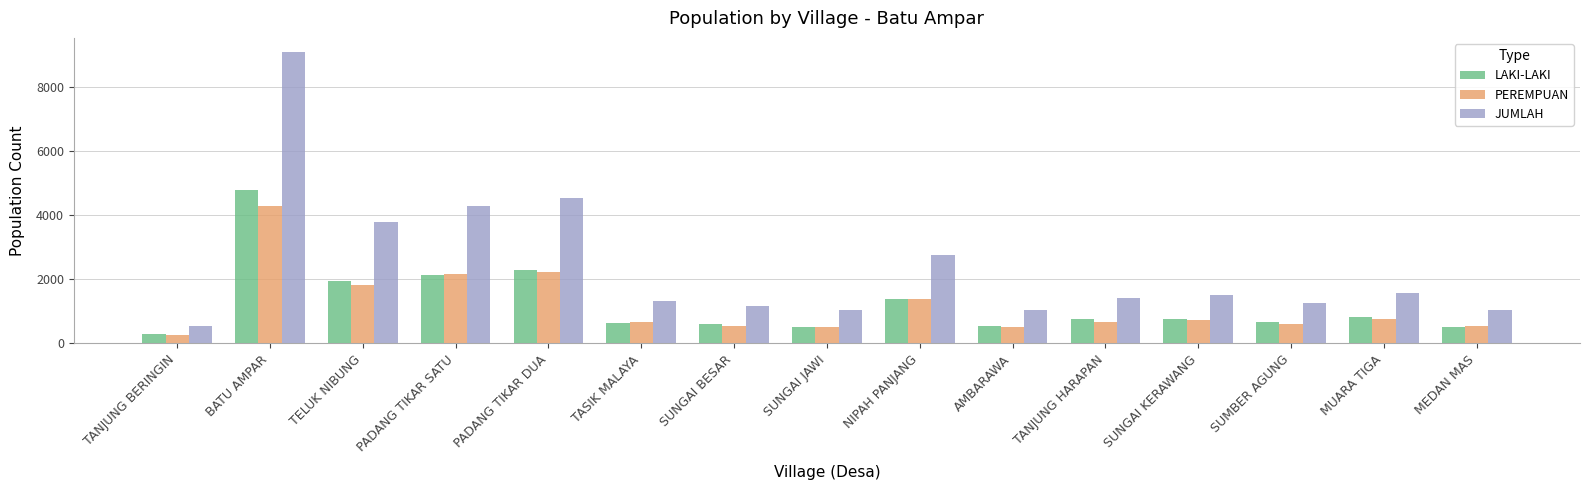

What is the sum of all LAKI-LAKI values?

18678